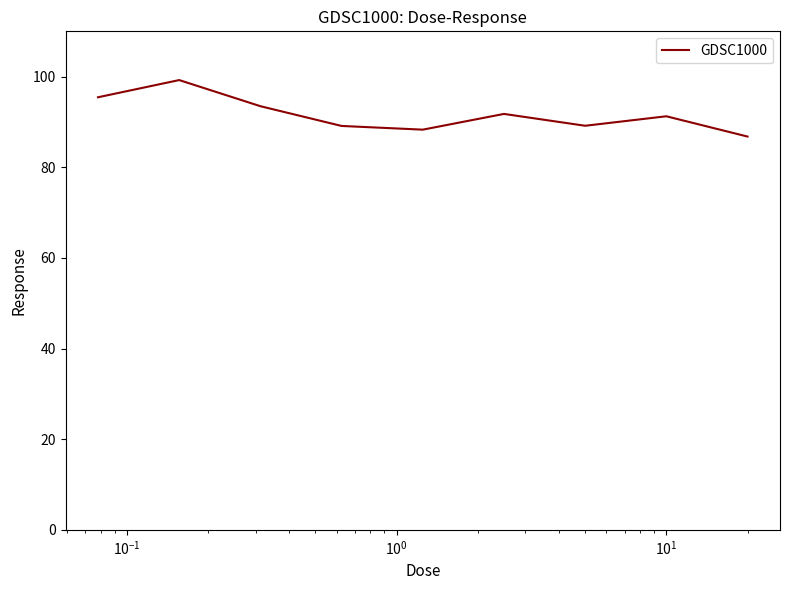

What is the smallest value displayed?

86.8